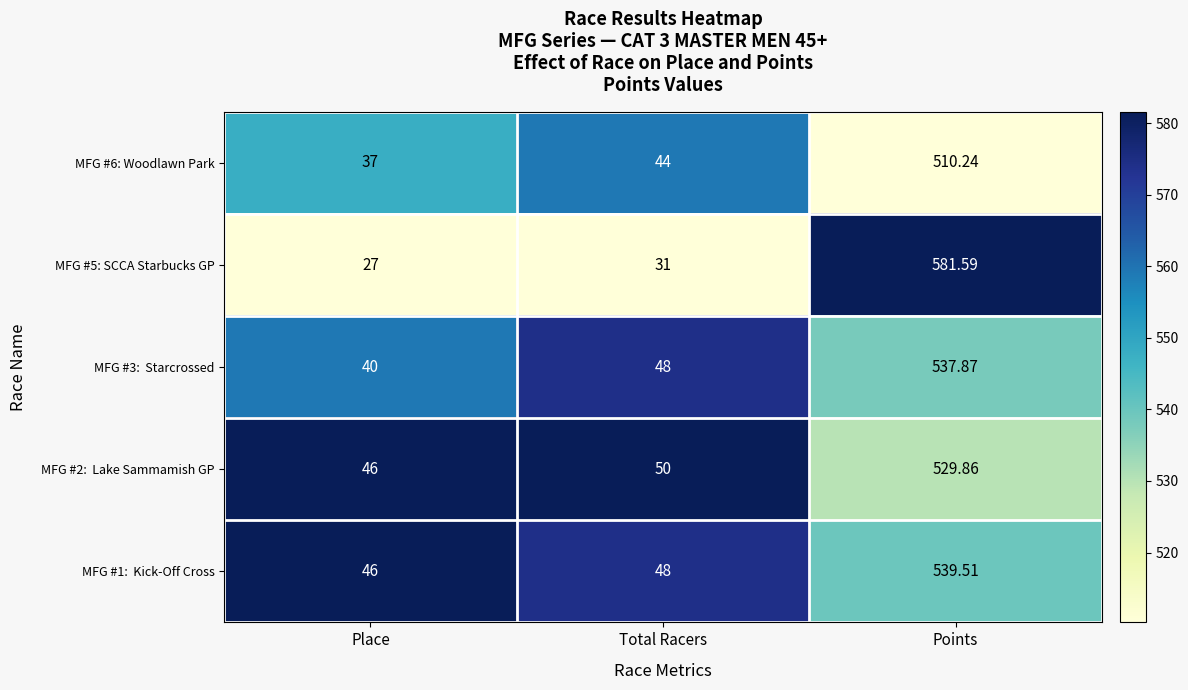

At which category does the chart reach its peak across all series?

Points